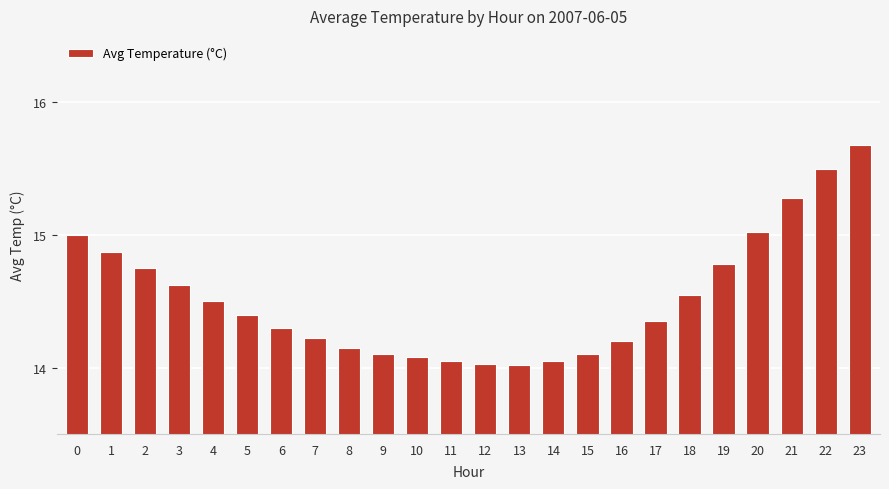

What is the change in value from 3 to 7?

-0.4